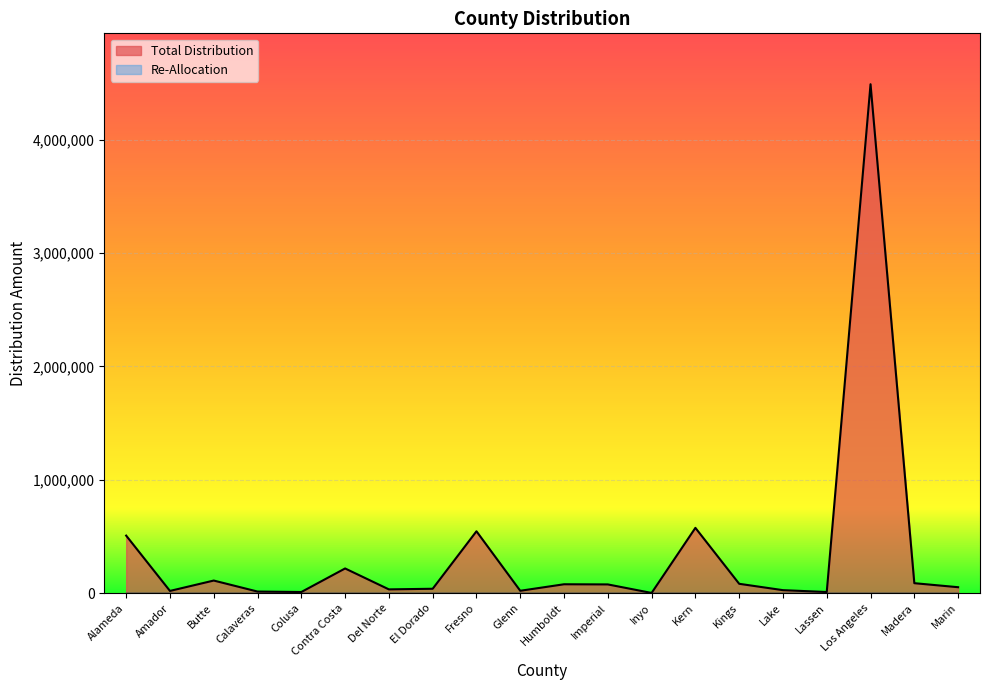

Reading left to right, transcribe all the data shown in this chart.

507160	19139	110723	13673	9563	217351	32812	38278	545424	20509	77912	76556	1370	575510	82022	25975	9563	4489197	87488	51950